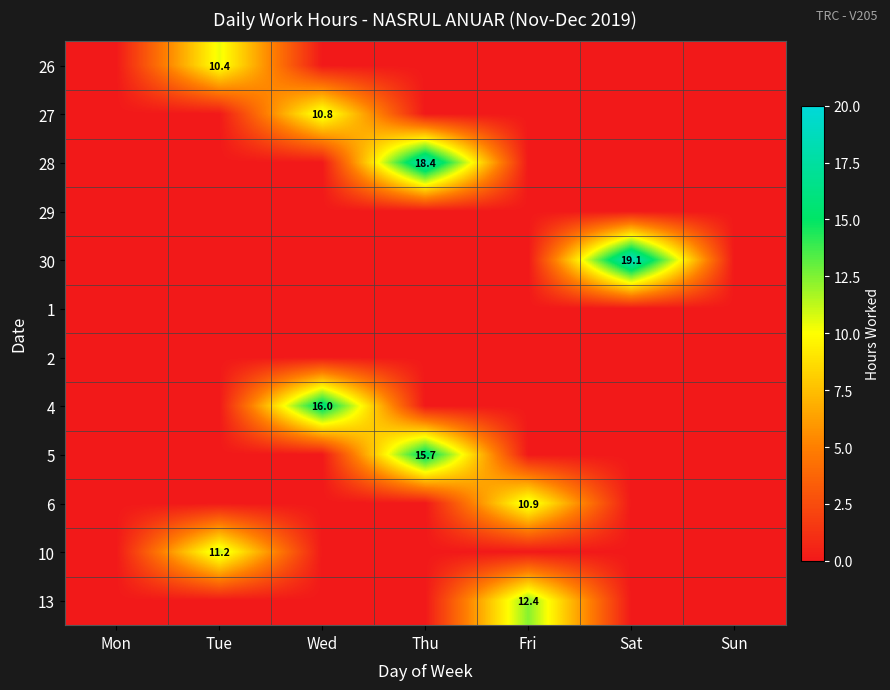

Is it true that 27 equals 0.0 at Fri?

True